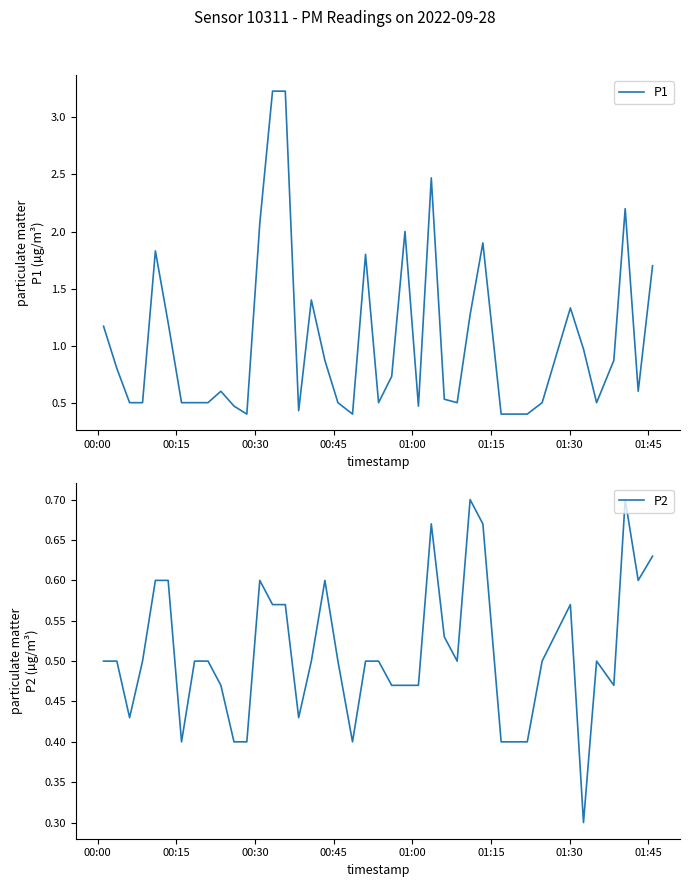

True or false: P1 and P2 intersect in this chart.

False